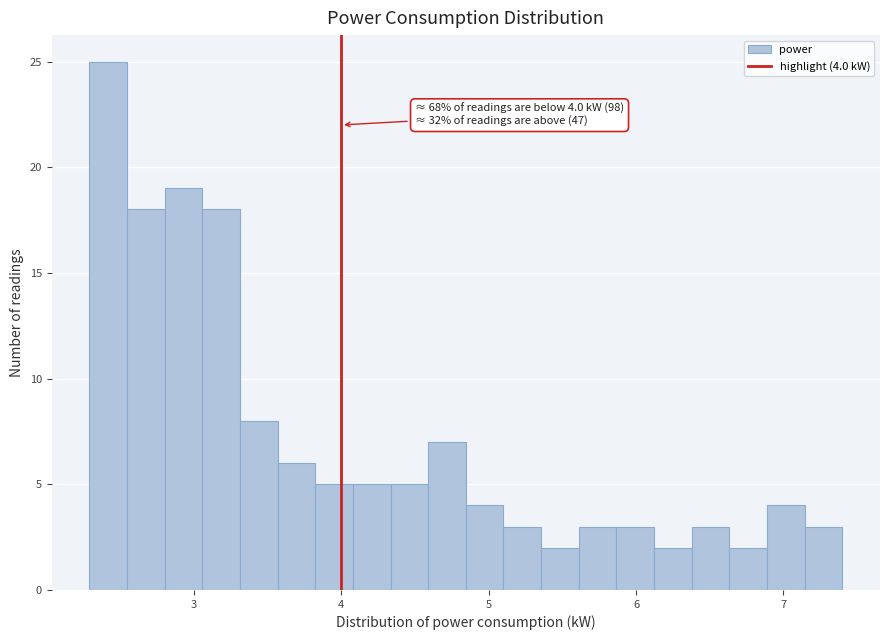

Around what value on the x-axis is the tallest bar? Give the approximate position of its centre, as read against the axis.

2.4